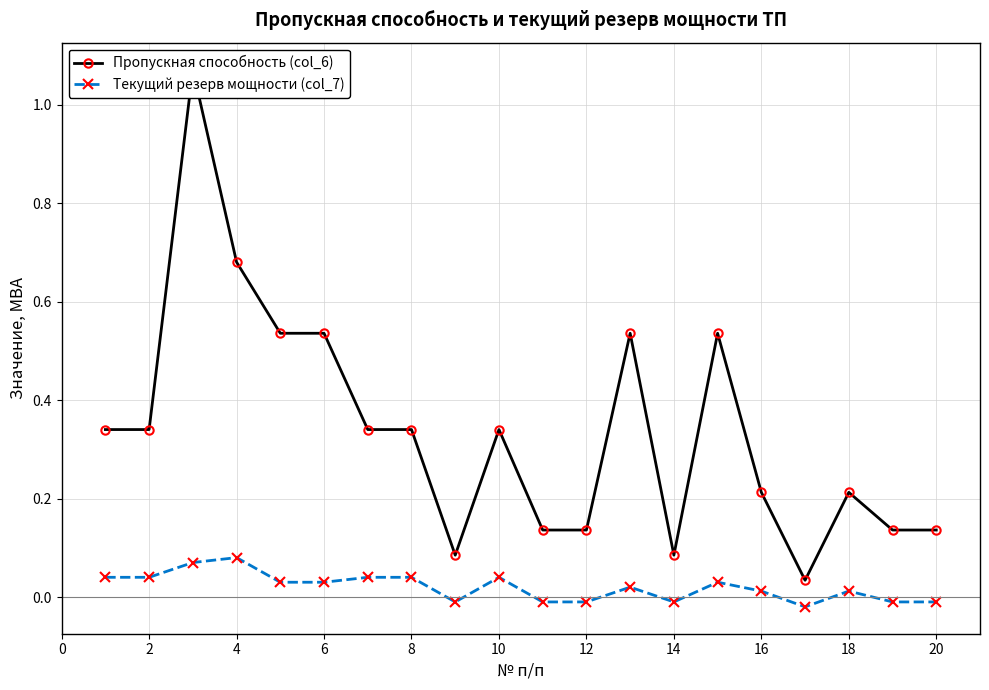

Reading left to right, what are all the values shown in this chart?

Пропускная способность (col_6): 0.3	0.3	1.1	0.7	0.5	0.5	0.3	0.3	0.1	0.3	0.1	0.1	0.5	0.1	0.5	0.2	0.0	0.2	0.1	0.1
Текущий резерв мощности (col_7): 0.0	0.0	0.1	0.1	0.0	0.0	0.0	0.0	-0.0	0.0	-0.0	-0.0	0.0	-0.0	0.0	0.0	-0.0	0.0	-0.0	-0.0